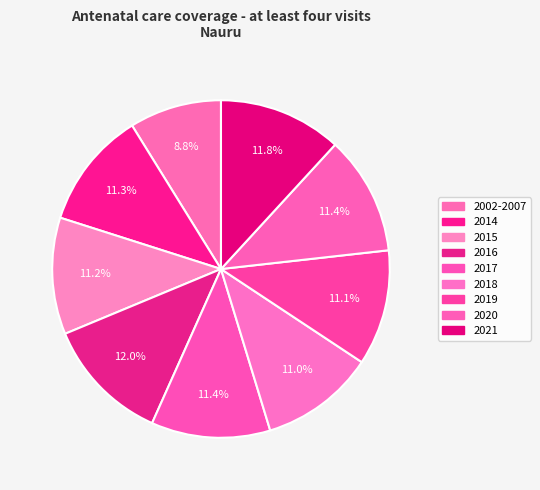

Does any single category account for the majority?

No